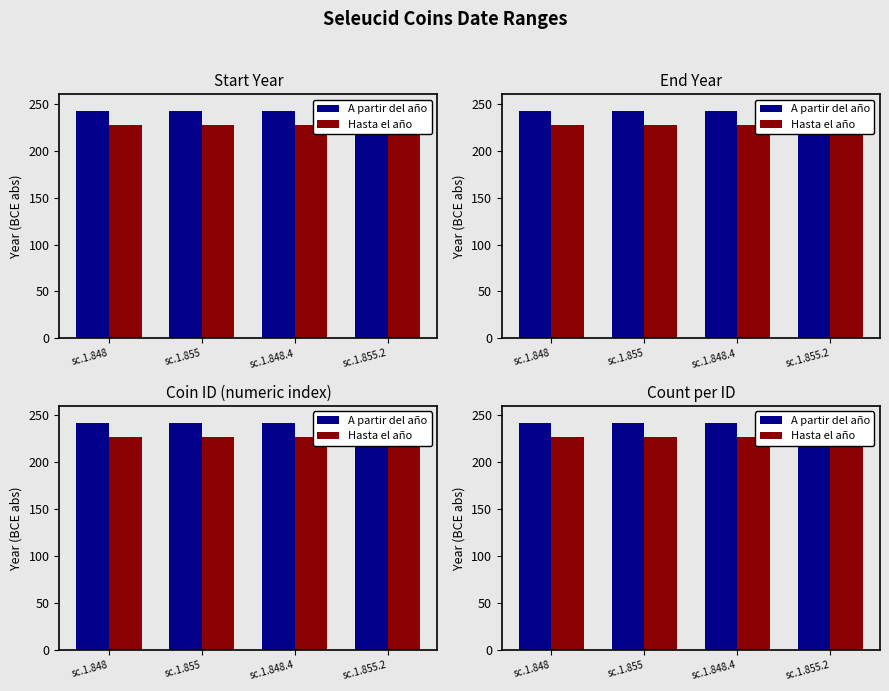

Rank the series by their maximum value, from lowest to highest.

Hasta el año, A partir del año